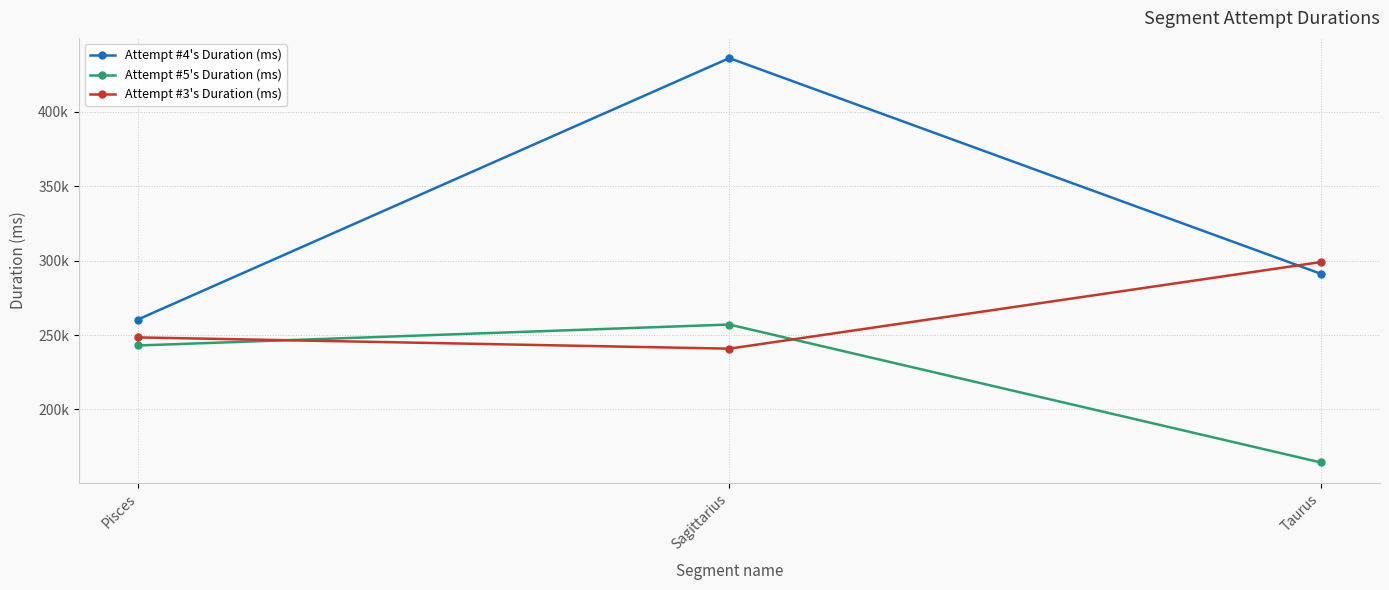

Does the chart have visible grid lines?

Yes